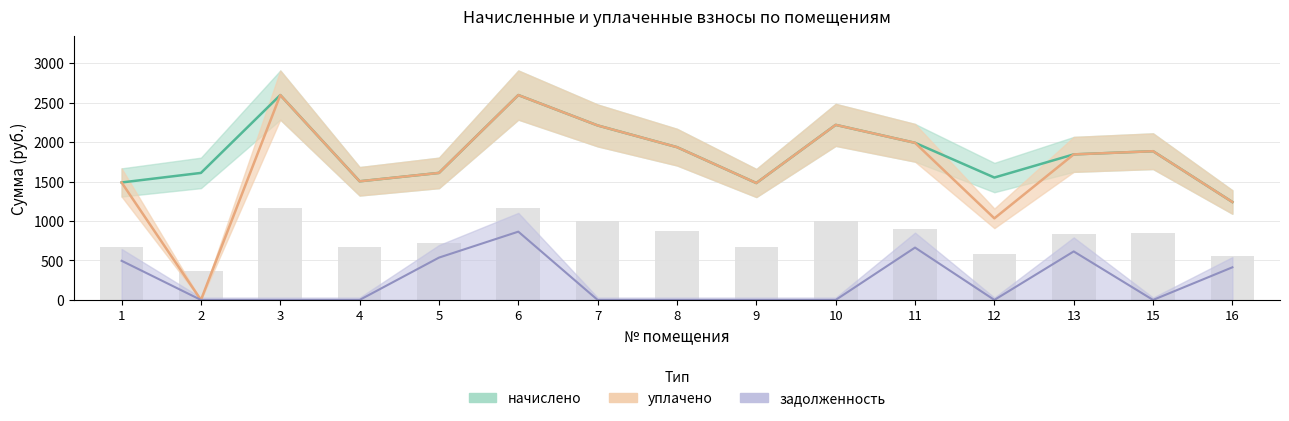

Is it true that начислено equals 1488.4 at 1?

True